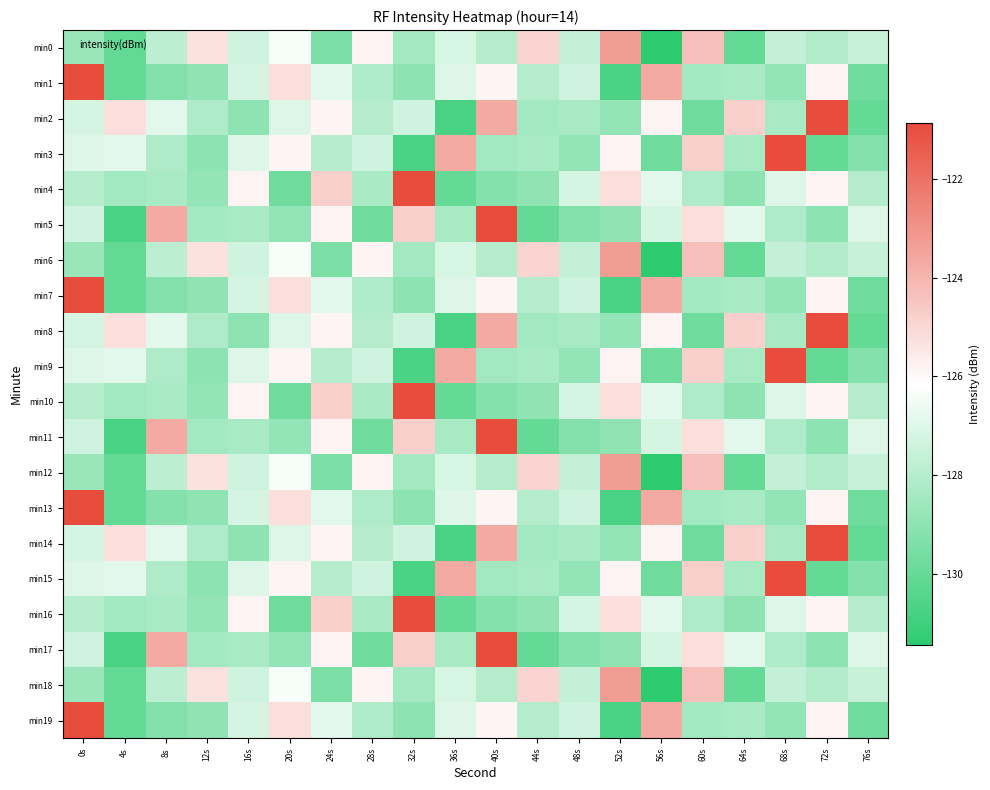

Between 72s and 40s, which is larger?

40s